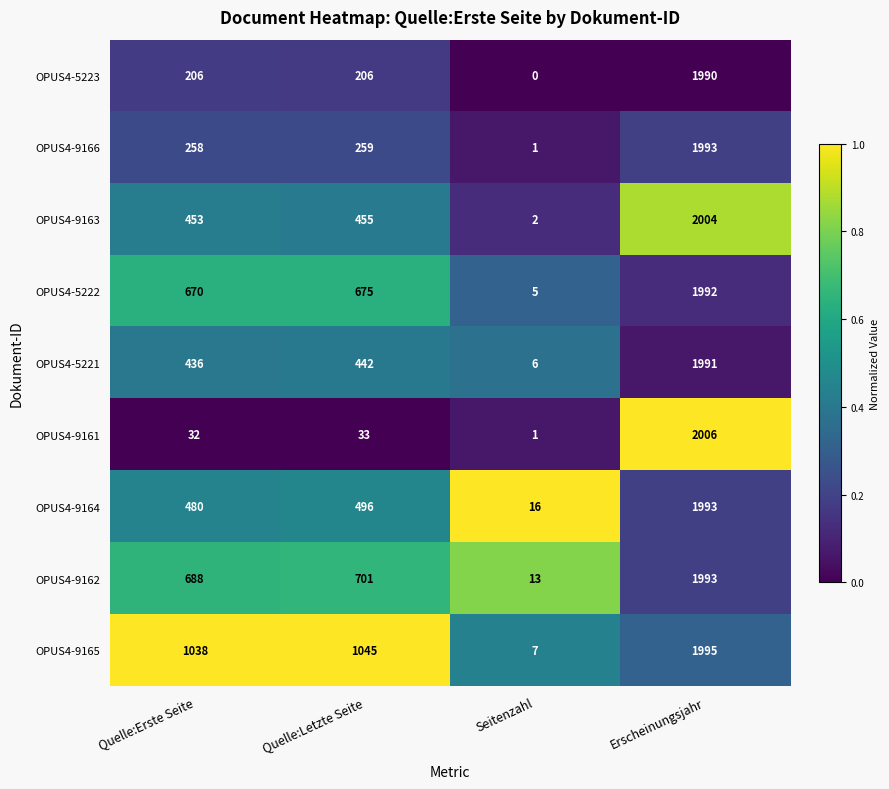

What is the average value of the OPUS4-9162 series?

849